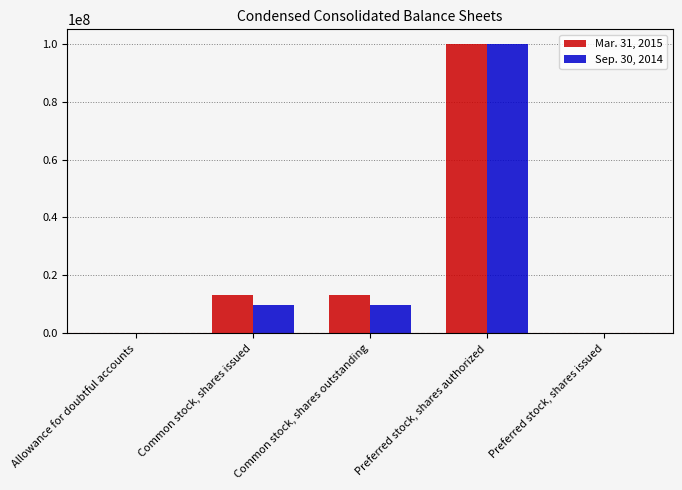

What are all the series names shown in the legend?

Mar. 31, 2015, Sep. 30, 2014